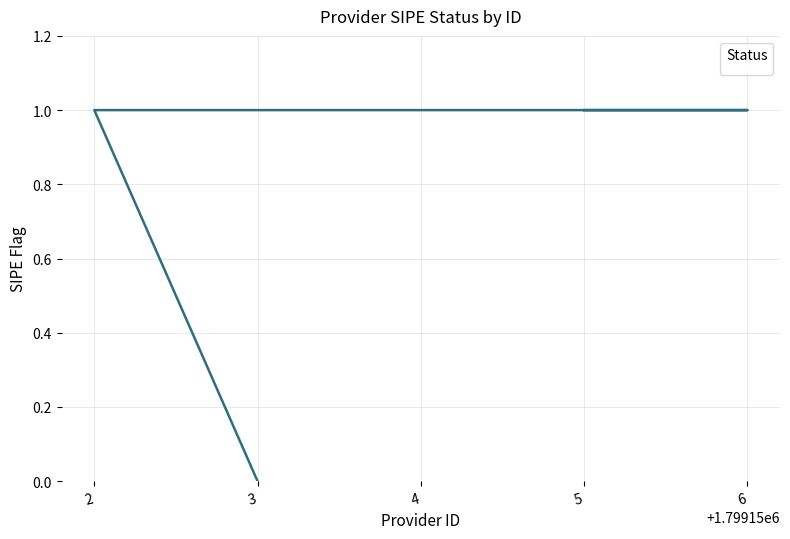

Between 6 and 4, which is larger?

6